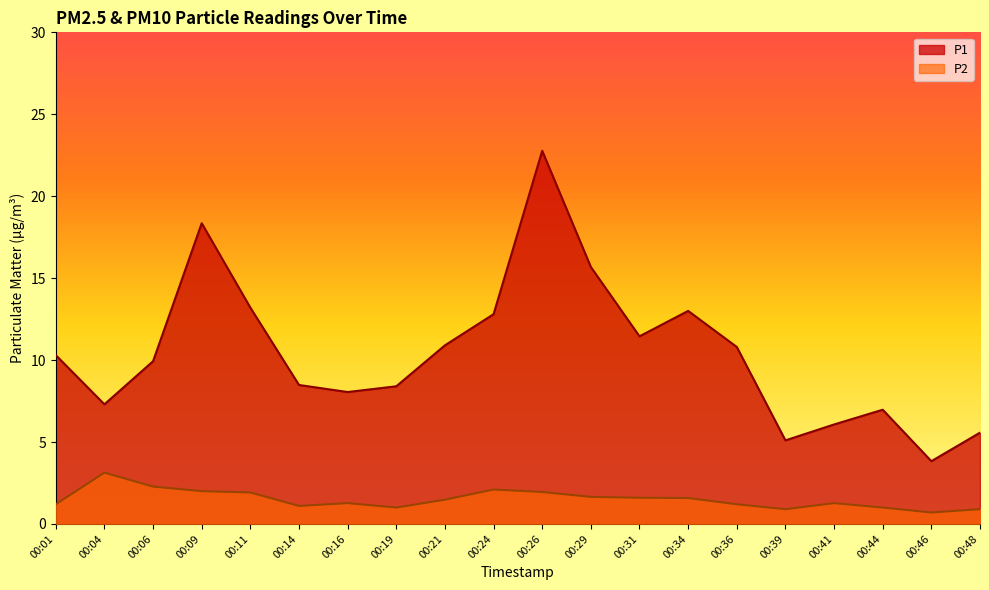

Which series has the widest spread of values?

P1